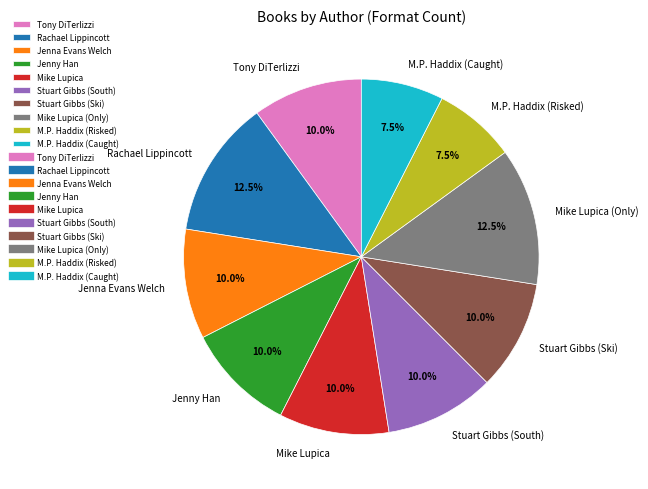

How much of the chart is everything except M.P. Haddix (Caught)?

92.5%